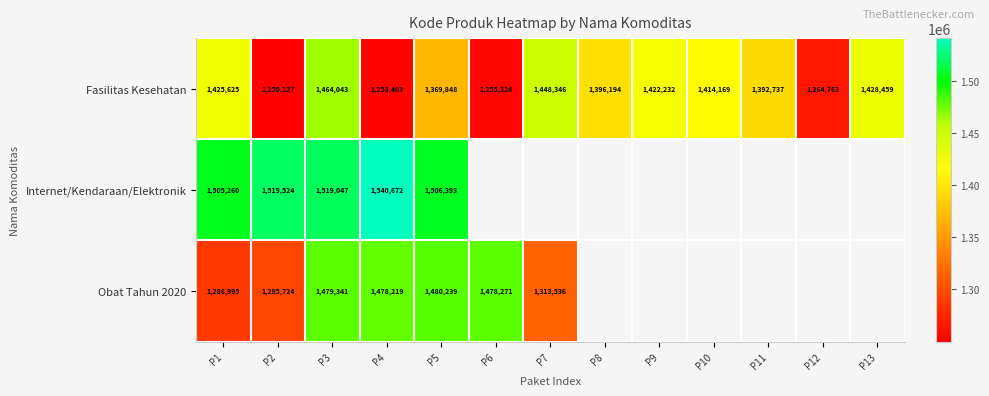

Which has a higher value, P8 or P4?

P8